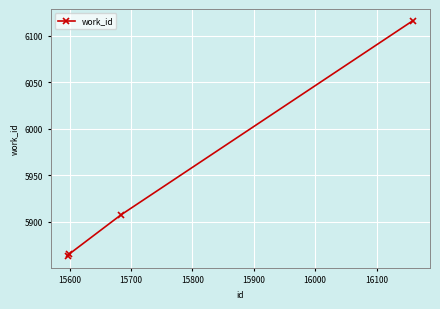

What is the value of the 2nd point from the left?

5865